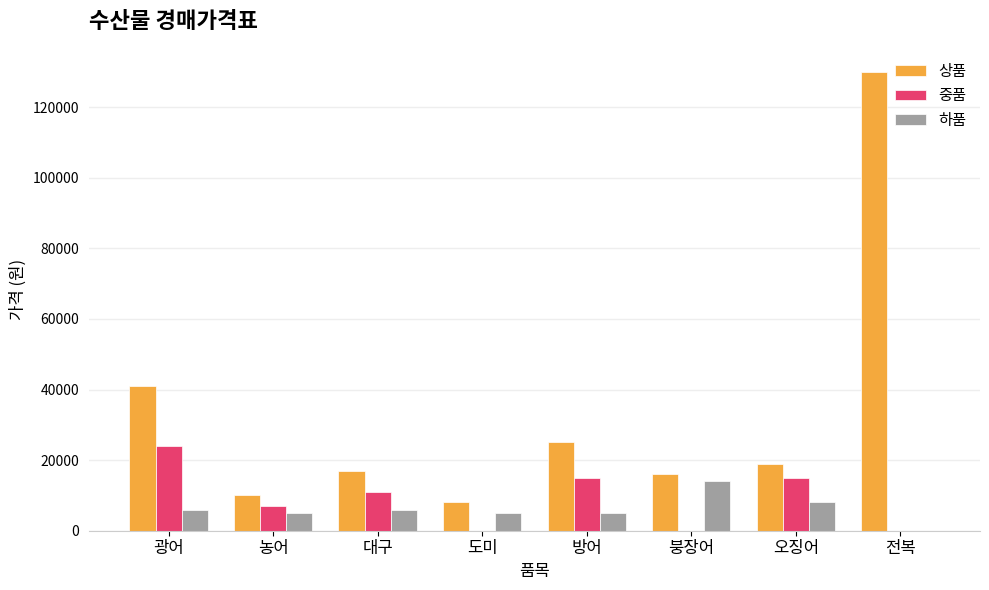

How many distinct data groups are displayed?

3